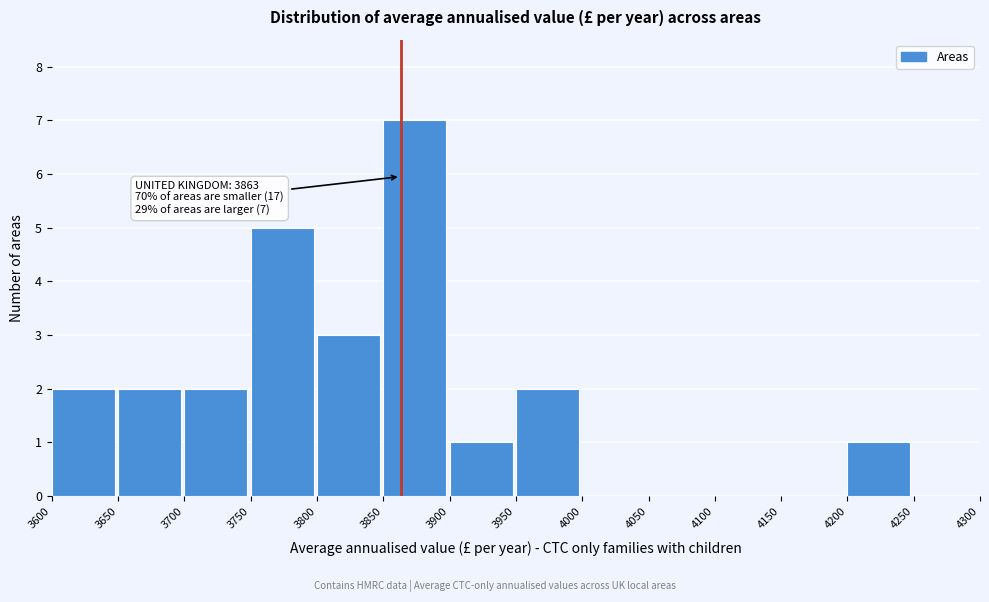

Which range on the x-axis has the tallest bar?

3850 to 3900